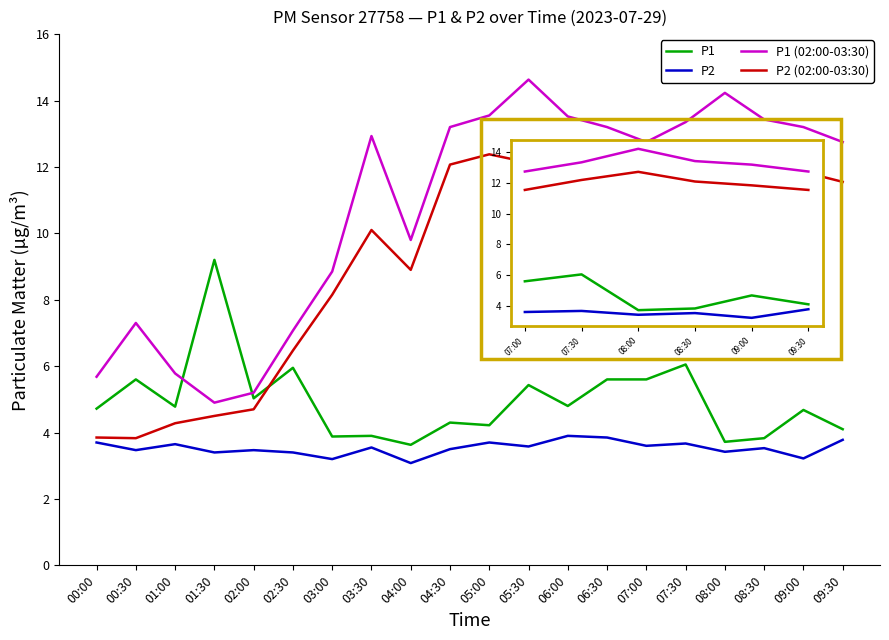

True or false: P1 and P2 (02:00-03:30) cross at least once.

True